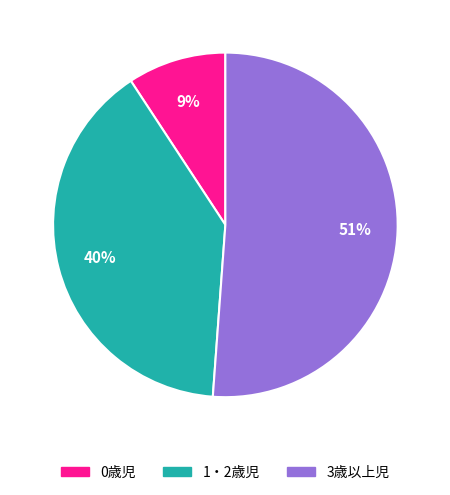

To the nearest percent, what is the combined percentage of 1・2歳児 and 3歳以上児?

91%